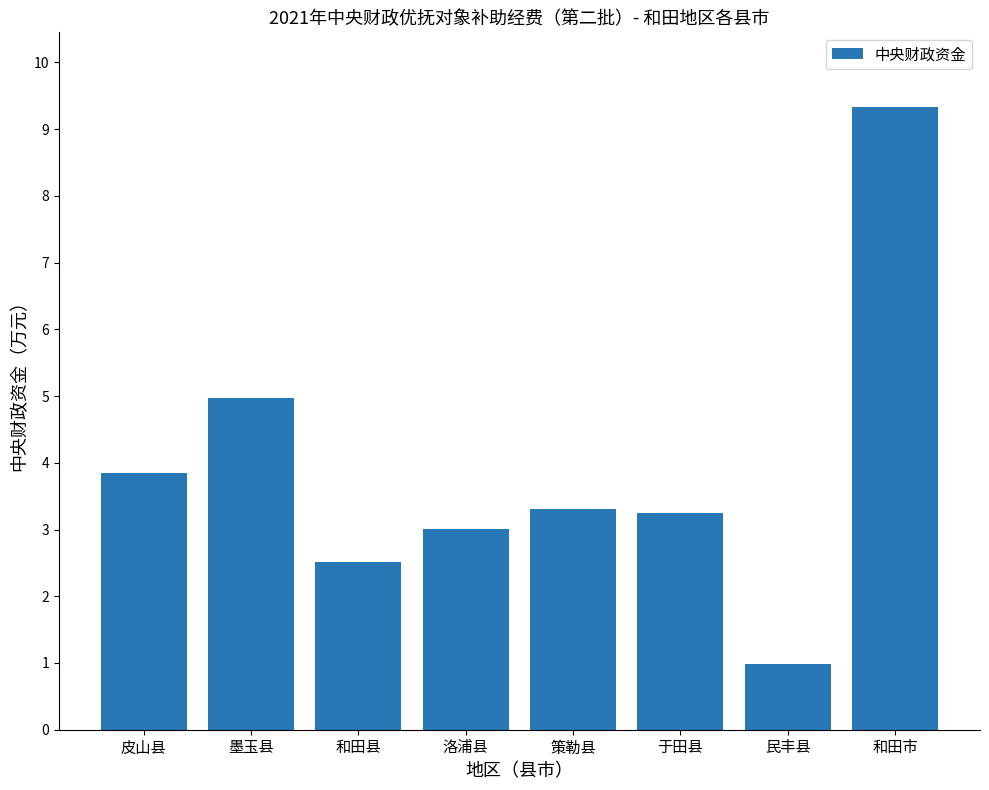

What position from the left is 洛浦县?

4